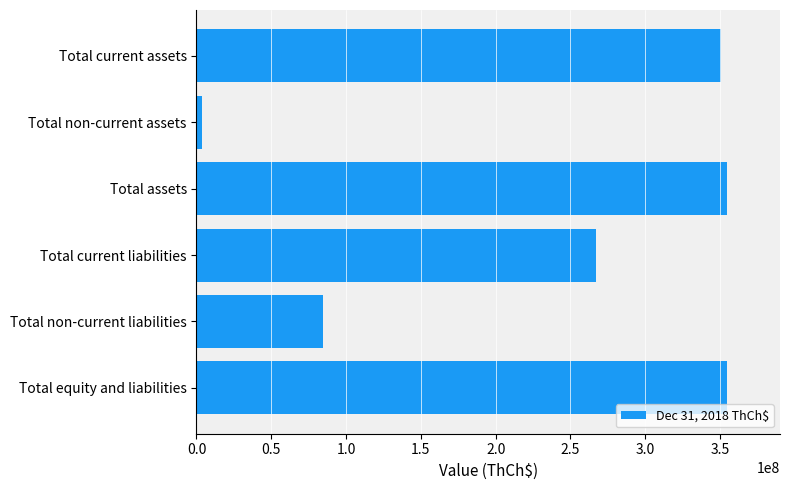

At which label is the value closest to 179200877?

Total current liabilities